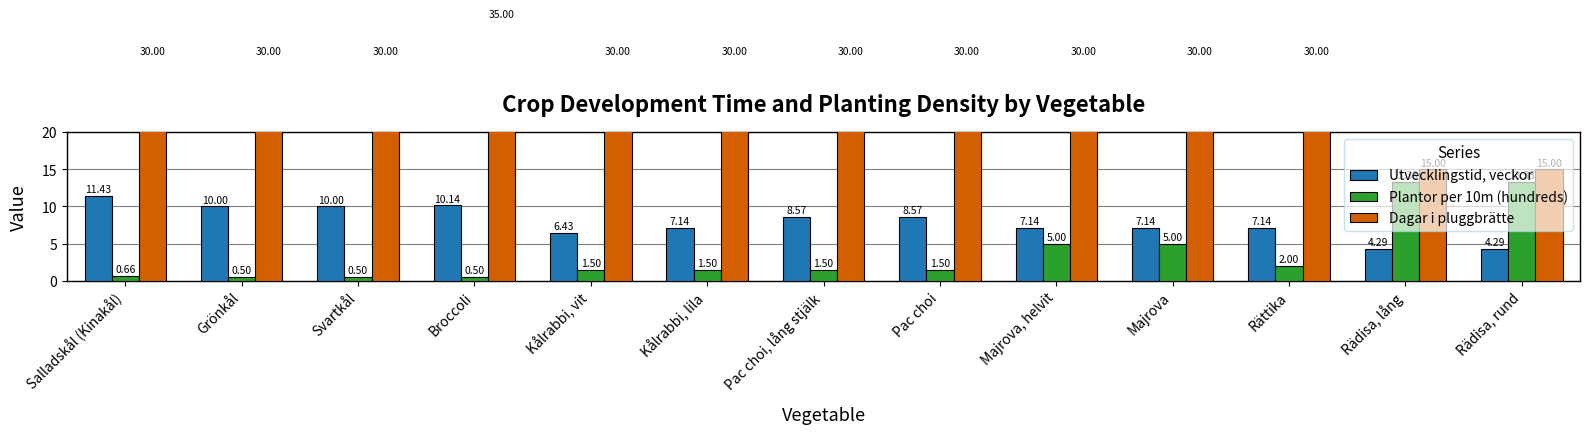

Reading left to right, extract all data points from this chart.

Utvecklingstid, veckor: Salladskål (Kinakål)=11.4	Grönkål=10.0	Svartkål=10.0	Broccoli=10.1	Kålrabbi, vit=6.4	Kålrabbi, lila=7.1	Pac choi, lång stjälk=8.6	Pac choi=8.6	Majrova, helvit=7.1	Majrova=7.1	Rättika=7.1	Rädisa, lång=4.3	Rädisa, rund=4.3
Plantor per 10m (hundreds): Salladskål (Kinakål)=0.7	Grönkål=0.5	Svartkål=0.5	Broccoli=0.5	Kålrabbi, vit=1.5	Kålrabbi, lila=1.5	Pac choi, lång stjälk=1.5	Pac choi=1.5	Majrova, helvit=5.0	Majrova=5.0	Rättika=2.0	Rädisa, lång=13.3	Rädisa, rund=13.3
Dagar i pluggbrätte: Salladskål (Kinakål)=30.0	Grönkål=30.0	Svartkål=30.0	Broccoli=35.0	Kålrabbi, vit=30.0	Kålrabbi, lila=30.0	Pac choi, lång stjälk=30.0	Pac choi=30.0	Majrova, helvit=30.0	Majrova=30.0	Rättika=30.0	Rädisa, lång=15.0	Rädisa, rund=15.0